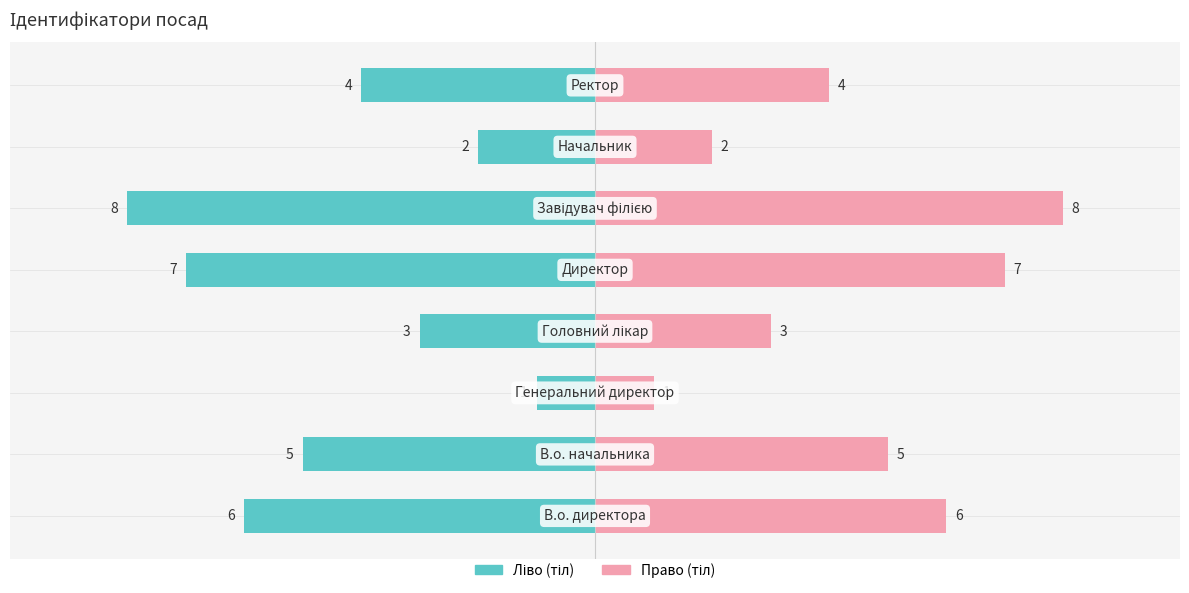

Which series has the largest range (max minus min)?

Ідентифікатор (ліво)